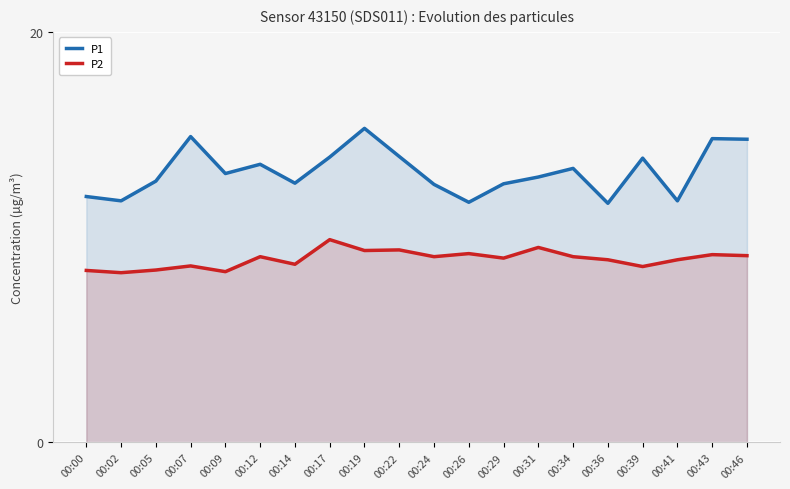

What is the average value of the P1 series?

13.2